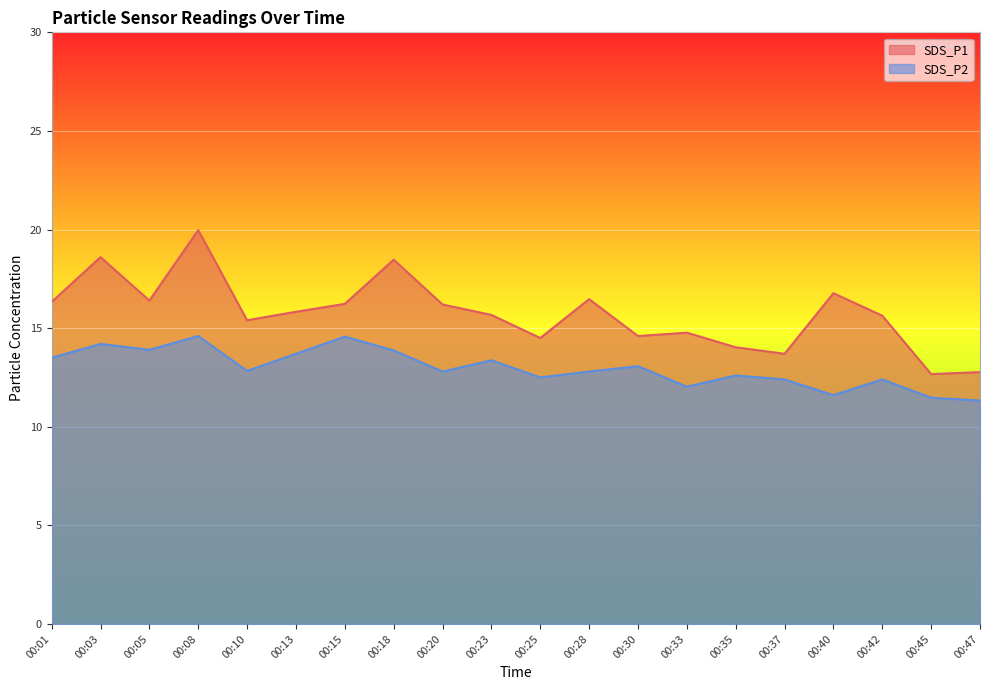

List the labels in order of SDS_P1 value, smallest first.

00:45, 00:47, 00:37, 00:35, 00:25, 00:30, 00:33, 00:10, 00:42, 00:23, 00:13, 00:20, 00:15, 00:01, 00:05, 00:28, 00:40, 00:18, 00:03, 00:08